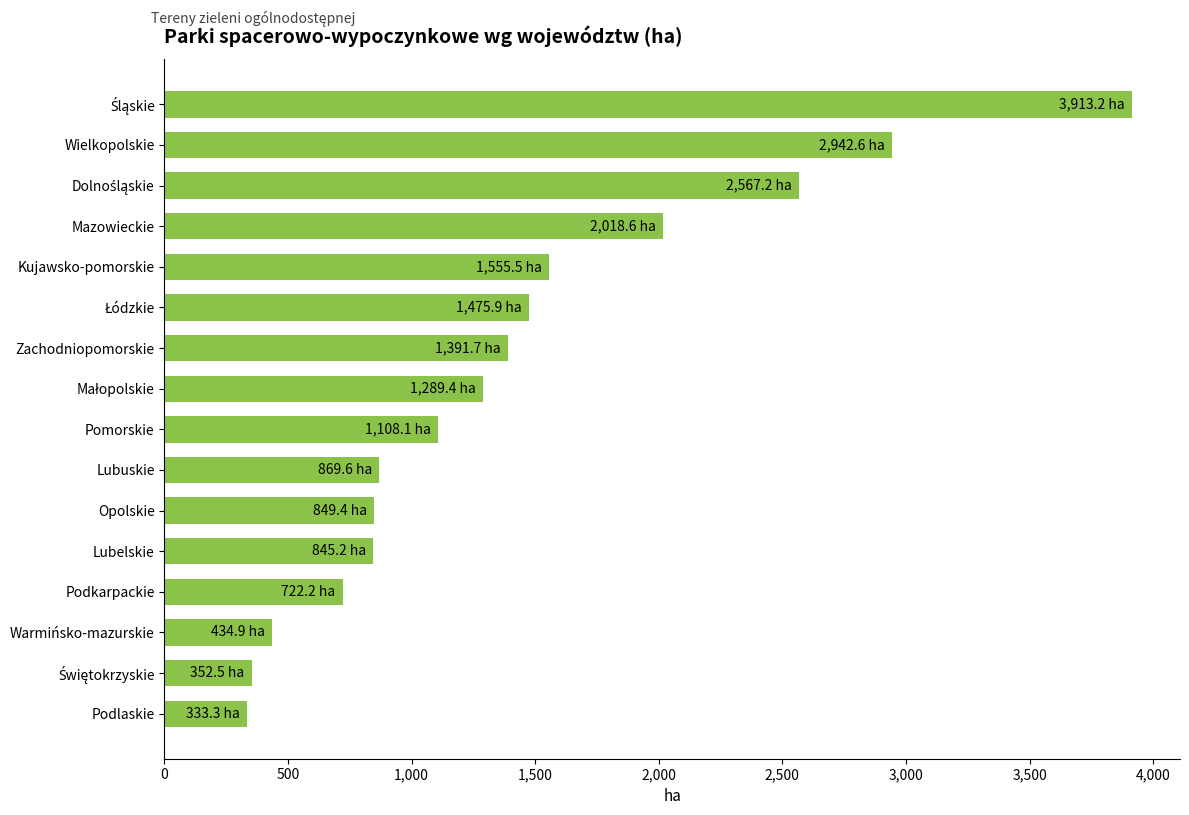

Count the number of values greater than 1289.

8